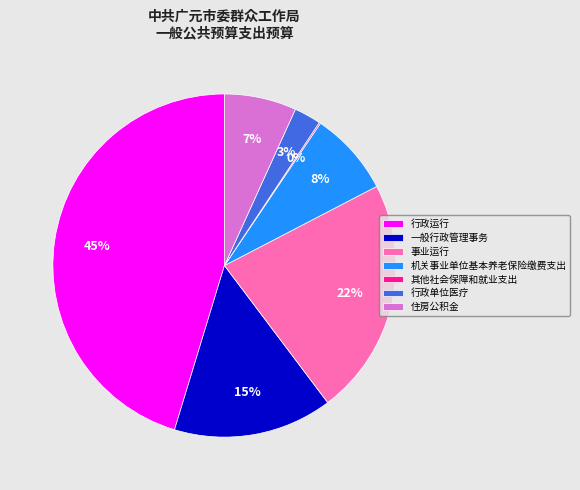

Is there any slice that represents more than half of the pie?

No